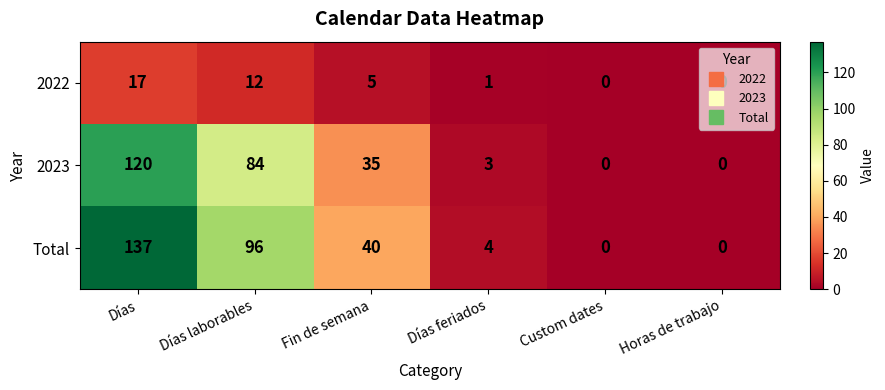

Which series has the largest total across all categories?

Total